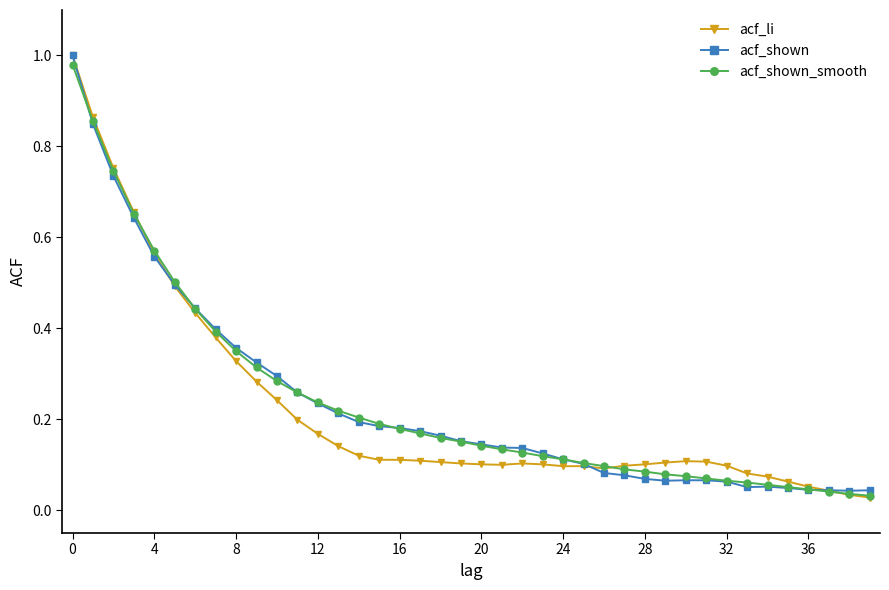

What is the value of the acf_shown point at the 6th from the left?

0.5